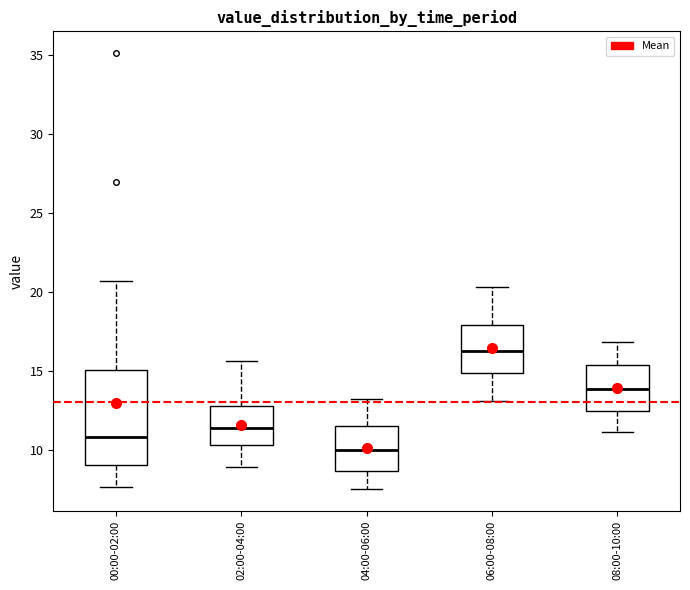

Reading left to right, read every box against the y-axis: the position of its median line, the range the box covers, and the ends of its whiskers. The values are not printed on the chart, so give them approximately, as read against the axis.

00:00-02:00: median 11.0, box 9.0 to 15.0, whiskers 7.5 to 20.5
02:00-04:00: median 11.5, box 10.5 to 13.0, whiskers 9.0 to 15.5
04:00-06:00: median 10.0, box 8.5 to 11.5, whiskers 7.5 to 13.0
06:00-08:00: median 16.5, box 15.0 to 18.0, whiskers 13.0 to 20.5
08:00-10:00: median 14.0, box 12.5 to 15.5, whiskers 11.0 to 17.0